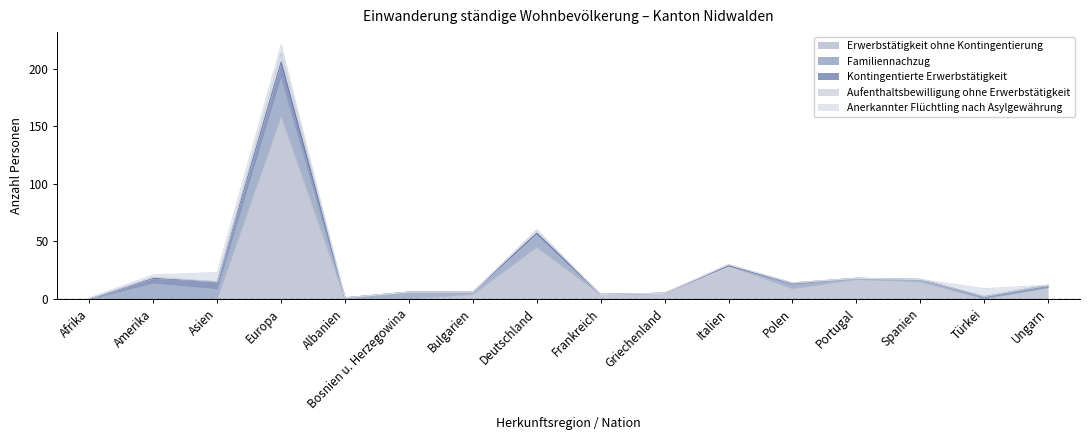

How many distinct data groups are displayed?

5